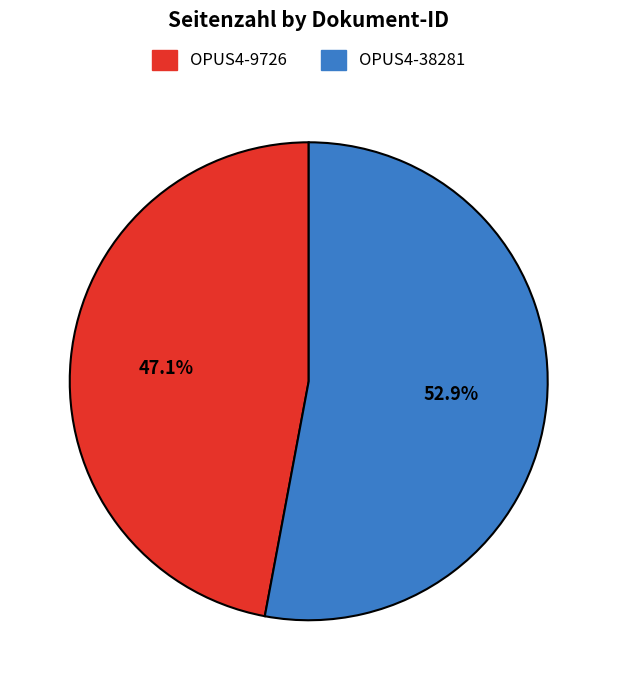

Approximately how many times larger is the value at OPUS4-38281 compared to OPUS4-9726?

1.1